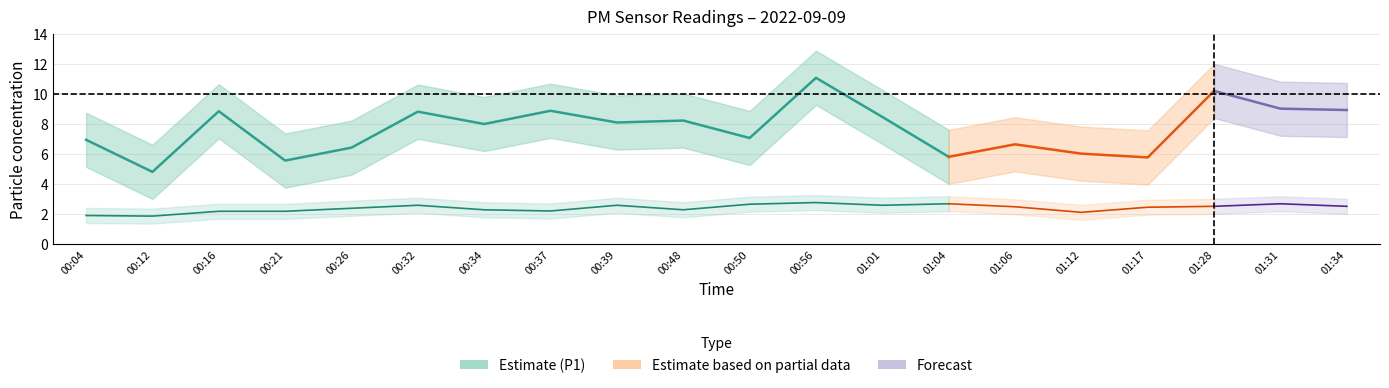

The value of P1 at 01:31 is 9.0. True or false?

True